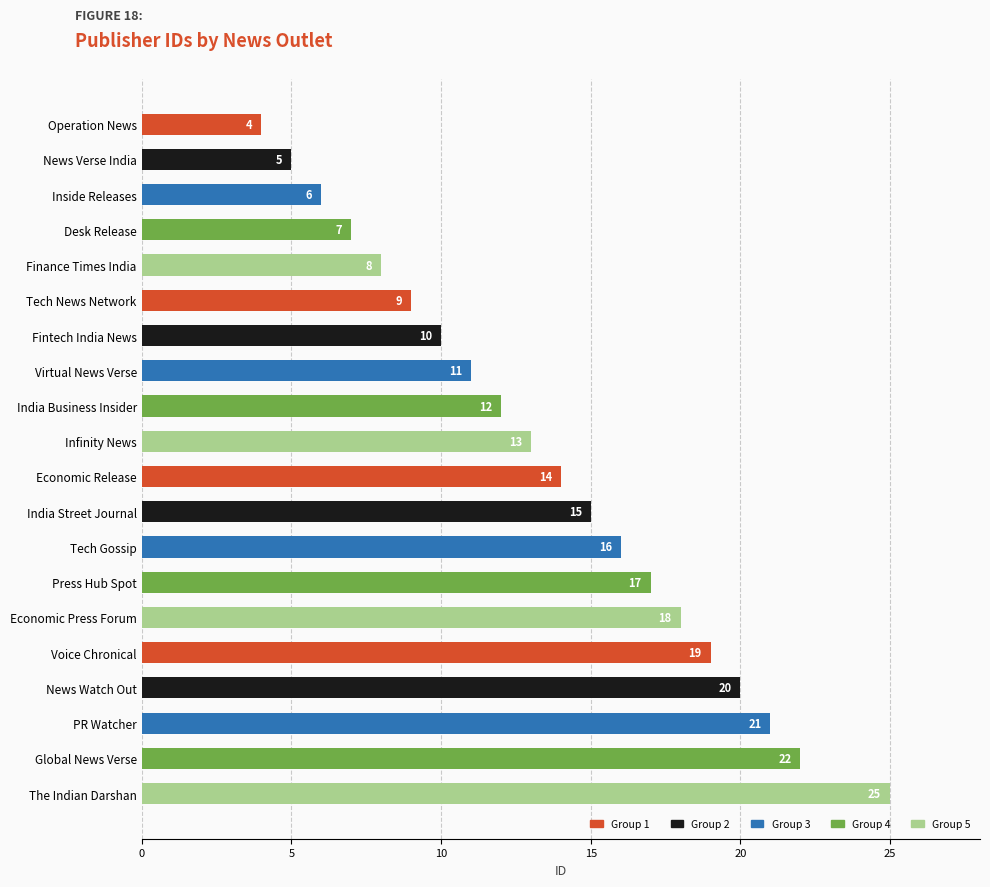

Which label corresponds to the largest value in the chart?

The Indian Darshan